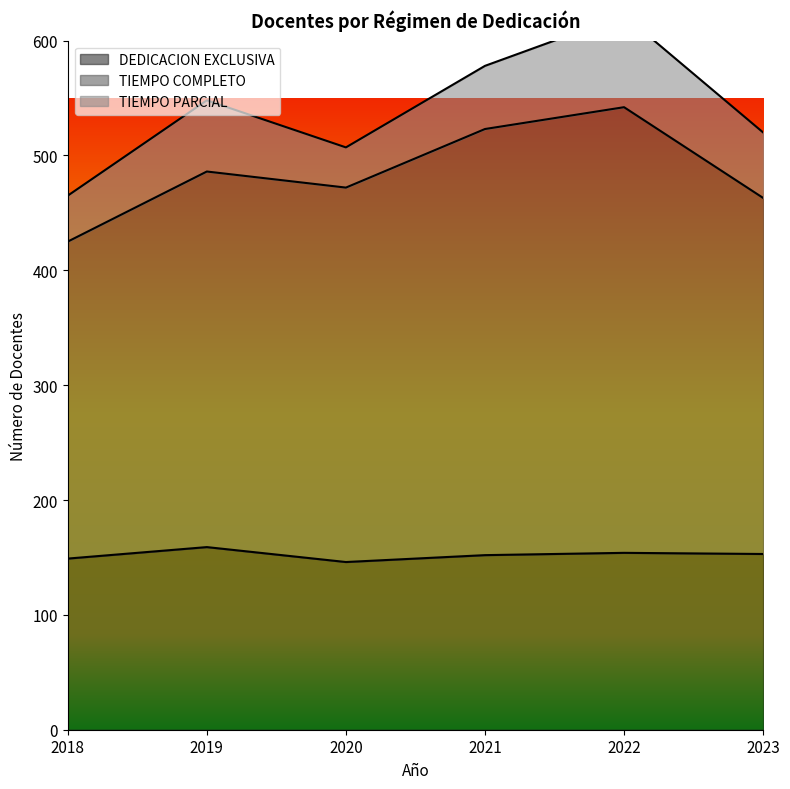

True or false: DEDICACION EXCLUSIVA has a value of 159 at 2019.

True